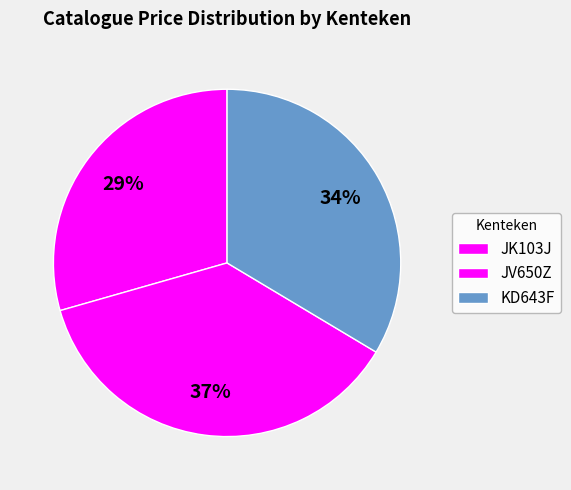

To the nearest percent, what percentage of the pie is KD643F?

34%